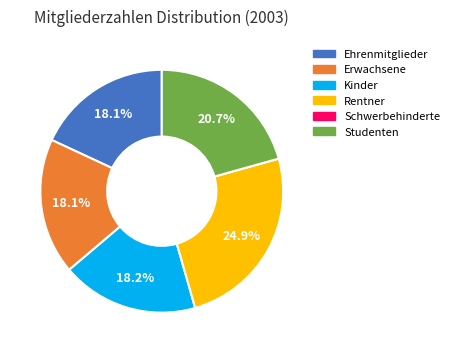

What is the total percentage of Erwachsene and Ehrenmitglieder?

36.2%